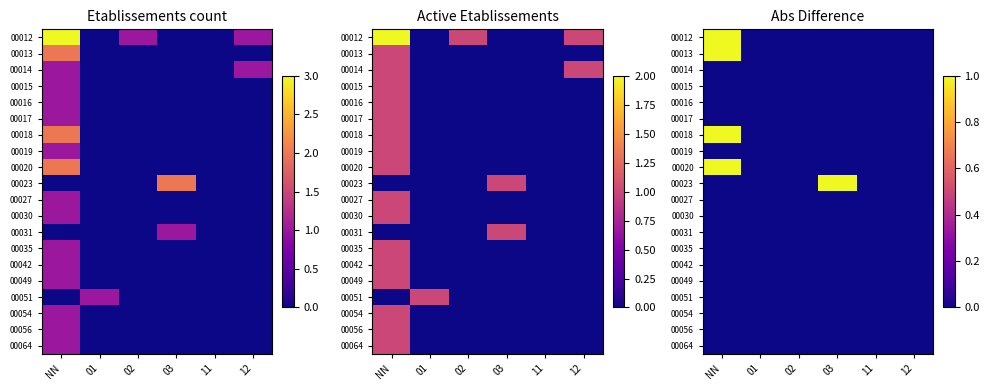

Which label corresponds to the largest value in the chart?

NN